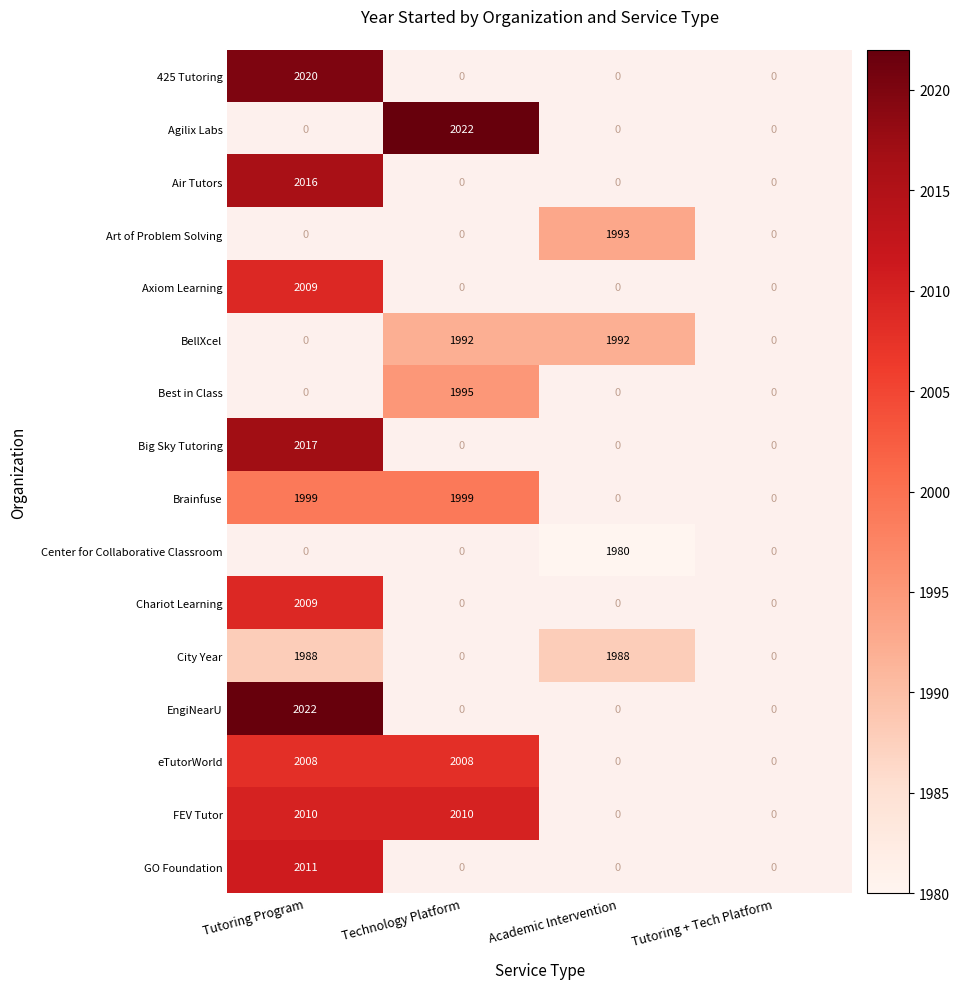

Which has a higher value, Tutoring + Tech Platform or Technology Platform?

Technology Platform